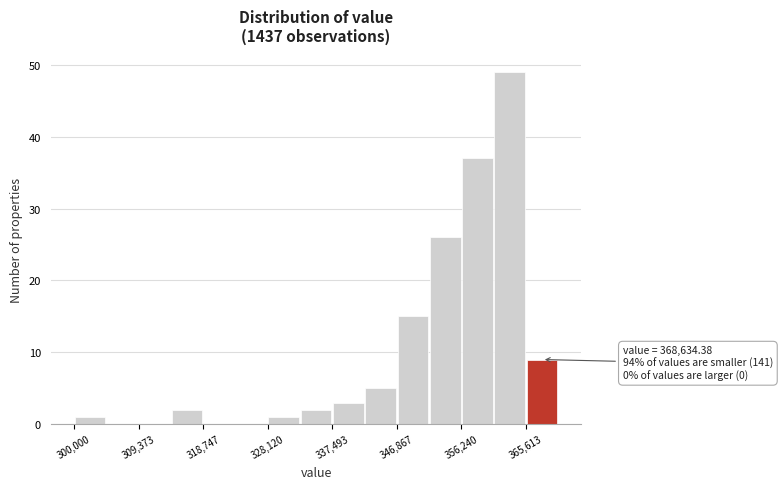

Which range on the x-axis has the tallest bar?

361000 to 366000